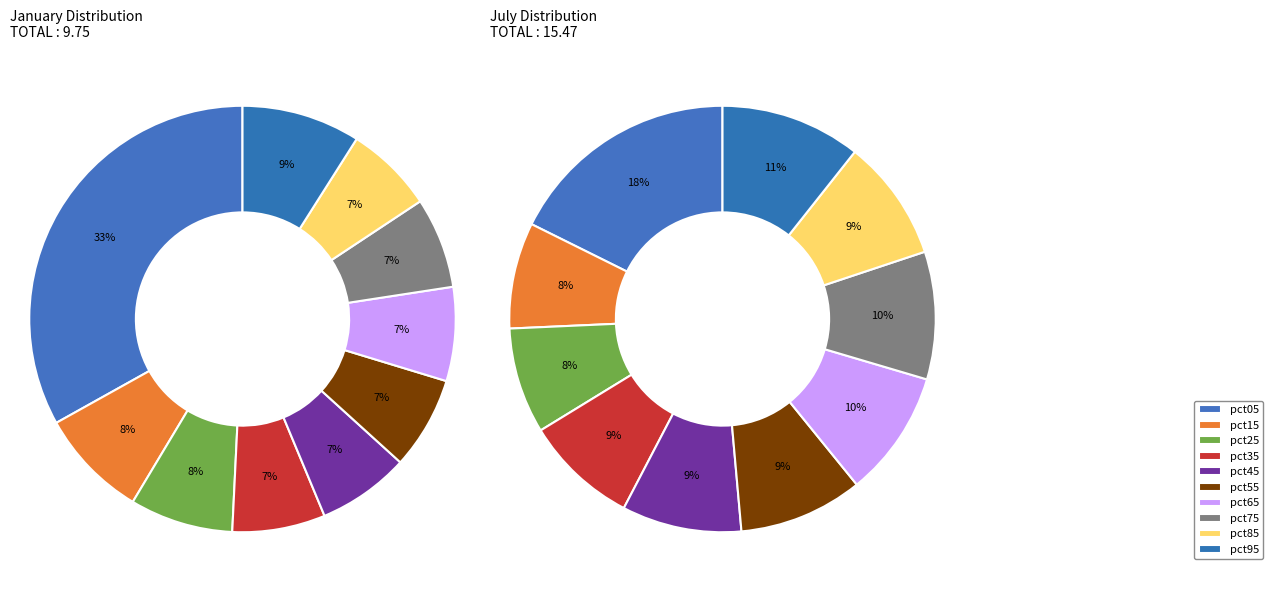

To the nearest percent, what percentage of the pie is 5?

9%